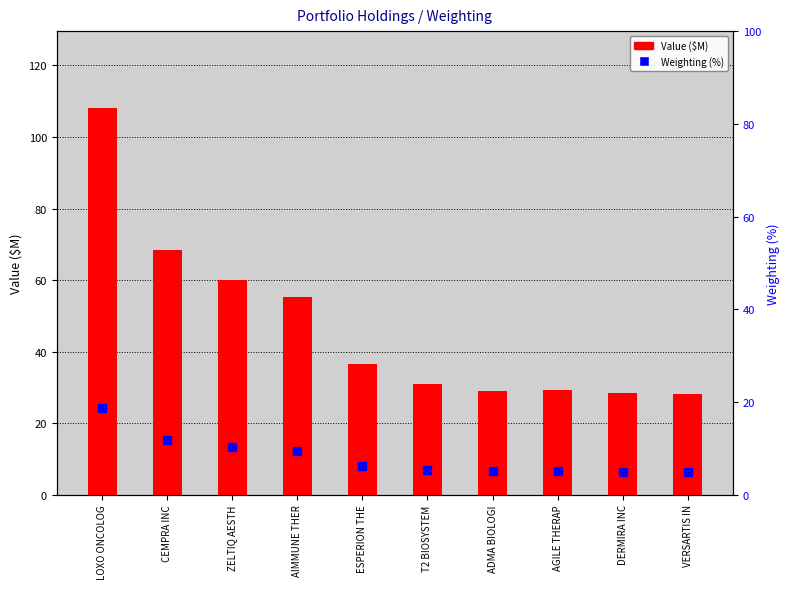

What is the sum of all Weighting (%) values?

81.7